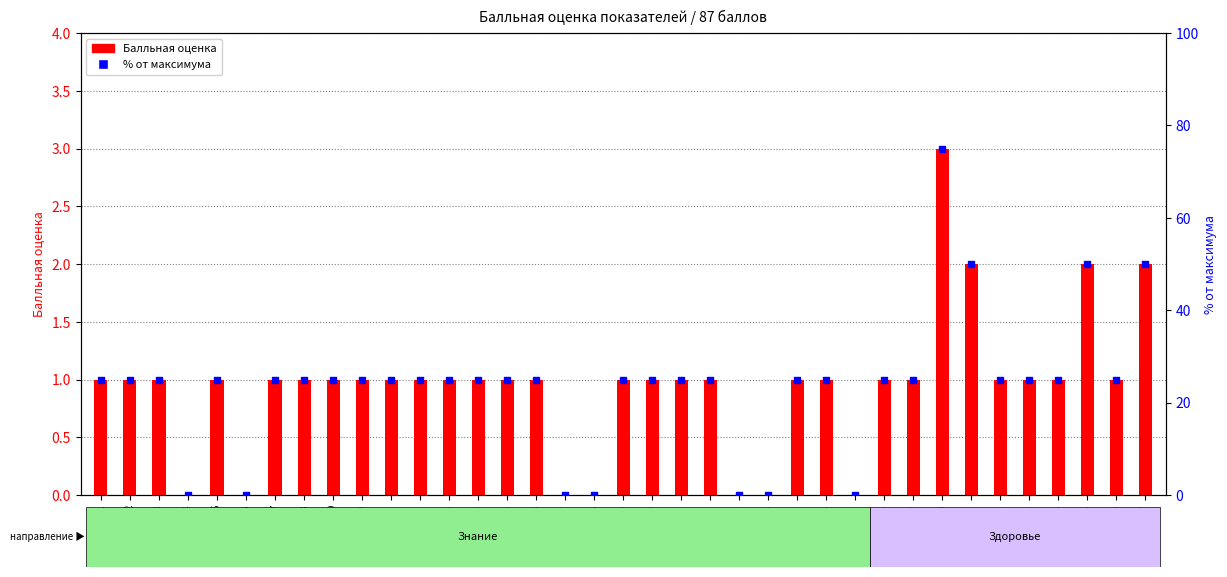

What is the total value across all series at 2?

26